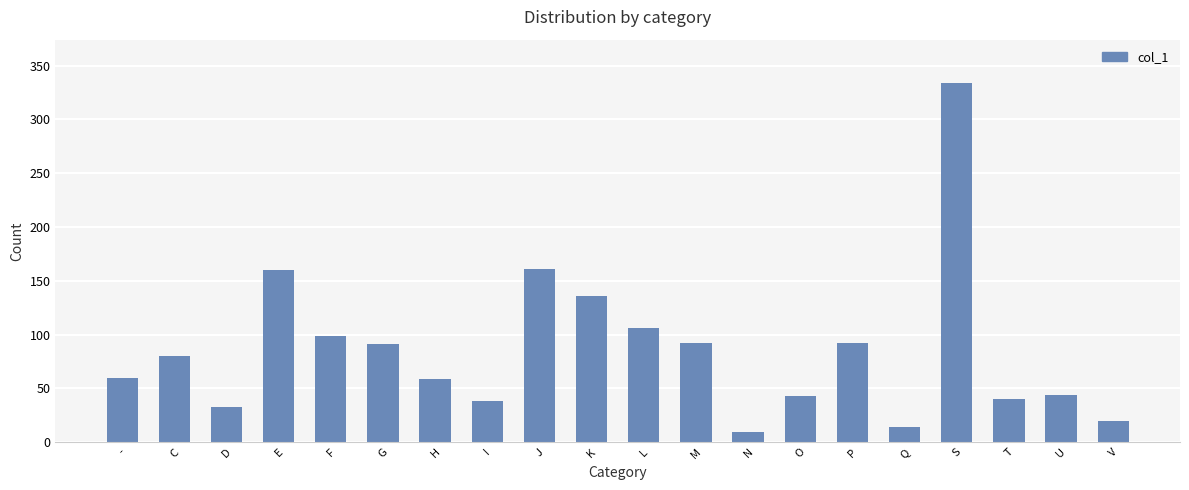

What is the average value?

86